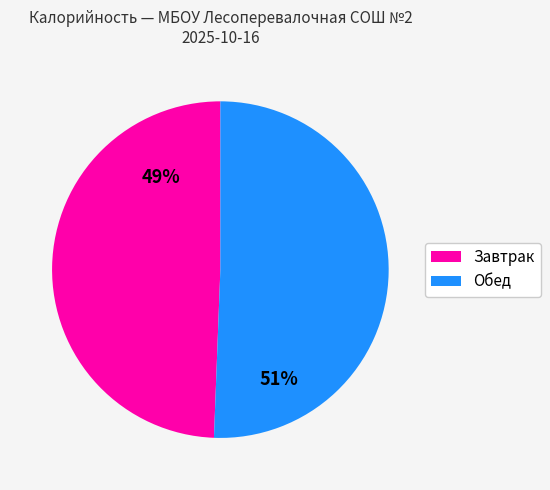

To the nearest percent, what is the average slice percentage?

50%